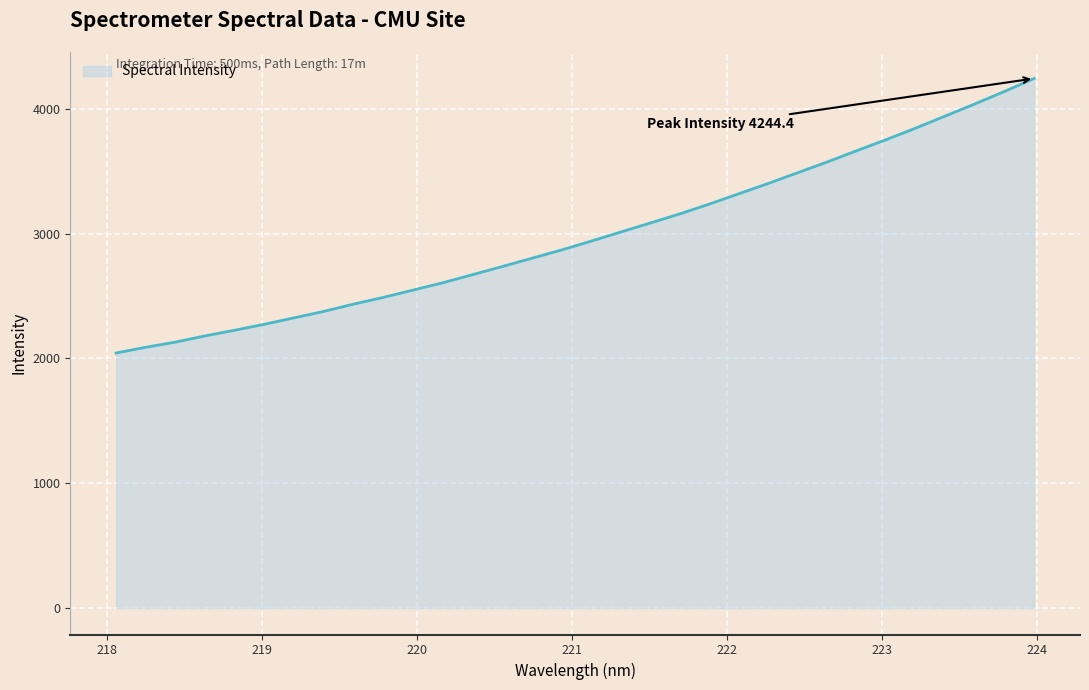

What is the difference between the maximum and minimum values?

2200.0